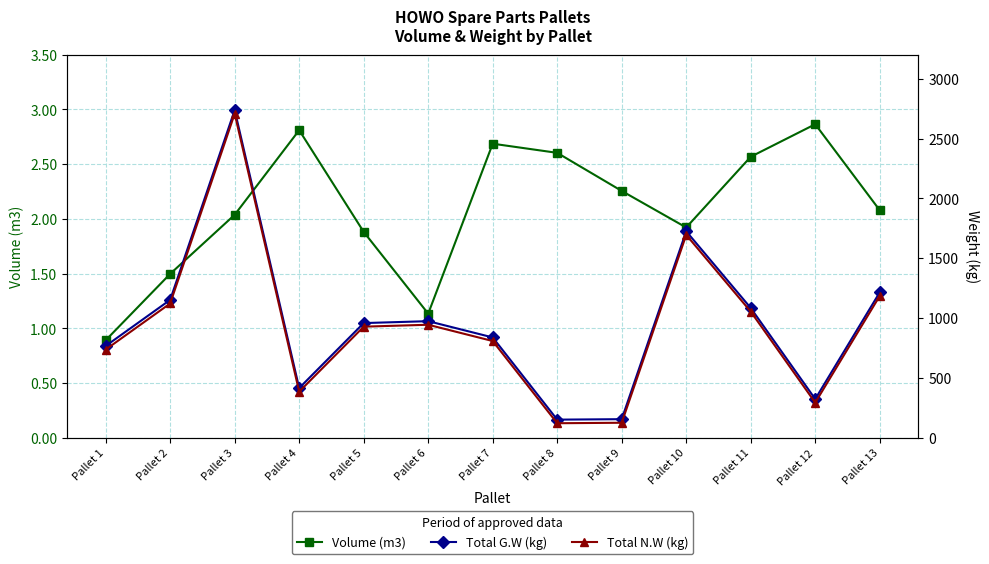

What are all the series names shown in the legend?

Volume (m3), Total G.W (kg), Total N.W (kg)